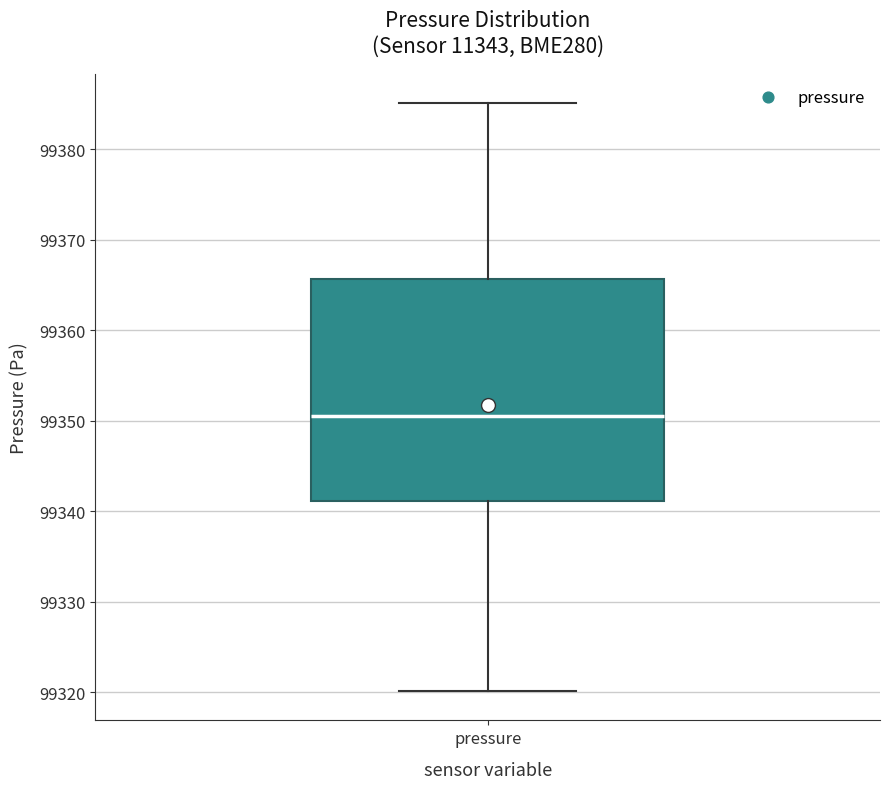

Where is the upper edge of the box for pressure on the y-axis? The values are not printed on the chart, so give them approximately, as read against the axis.

99366